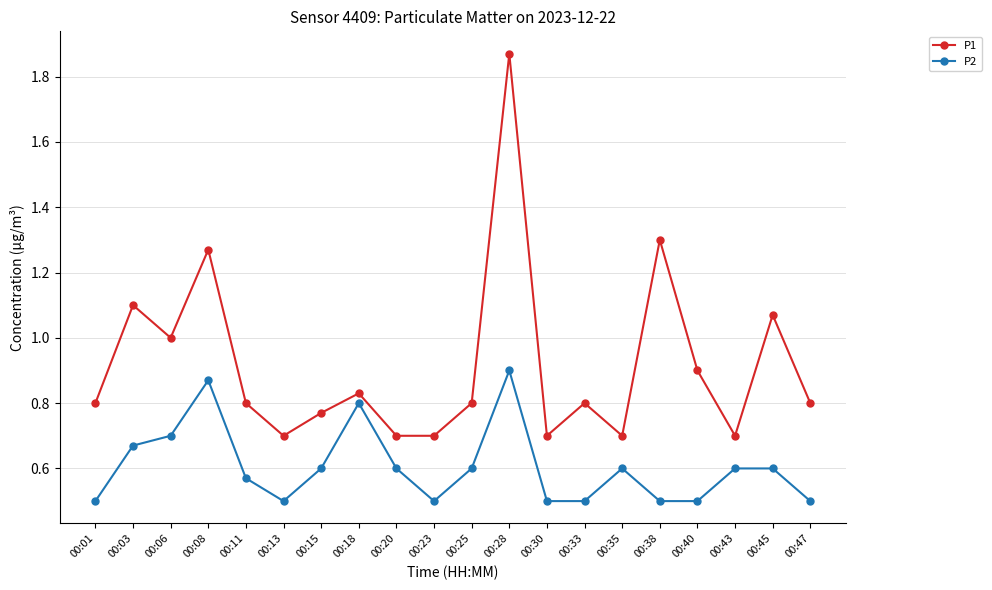

What is the difference between the P2 values at 00:33 and 00:15?

0.1